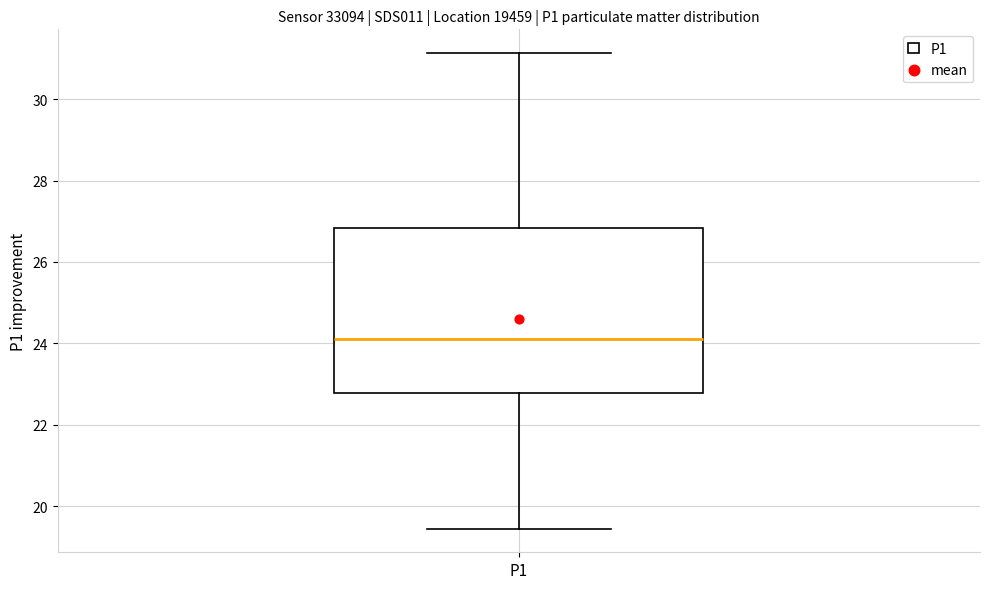

Read this box plot against the y-axis: the position of the median line, the range covered by the box, and the ends of both whiskers. The values are not printed on the chart, so give them approximately, as read against the axis.

median 24.2, box 22.8 to 26.8, whiskers 19.4 to 31.2